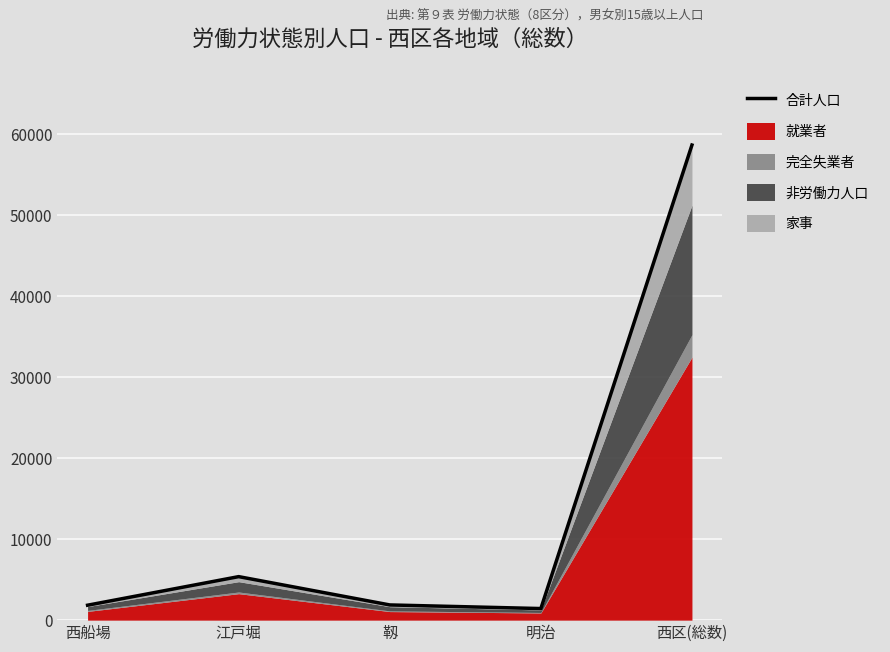

Reading left to right, list all the values displayed in this chart.

1845	5375	1878	1431	58683